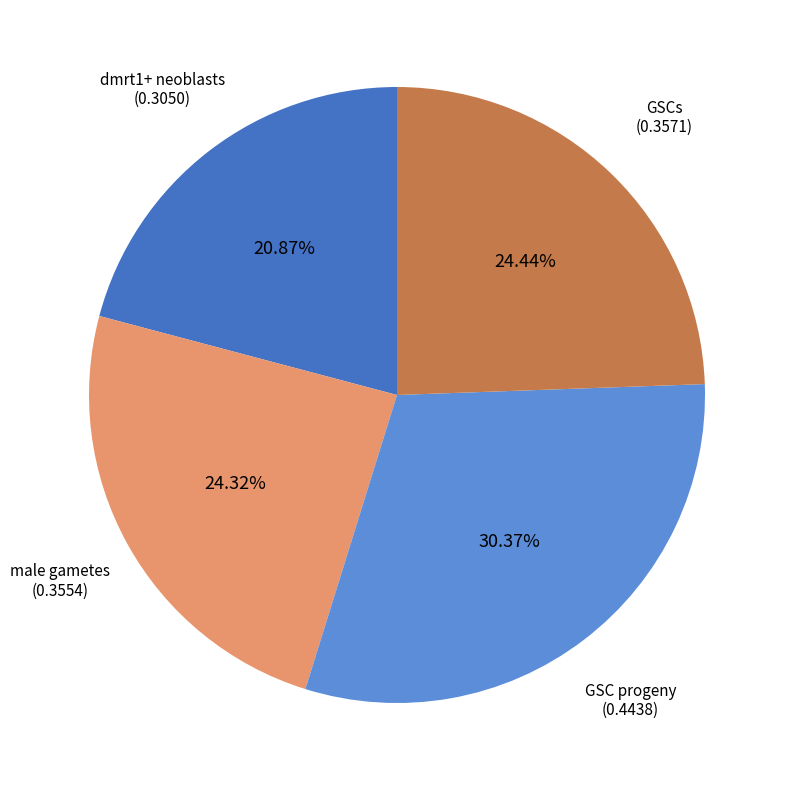

Does any single category account for the majority?

No